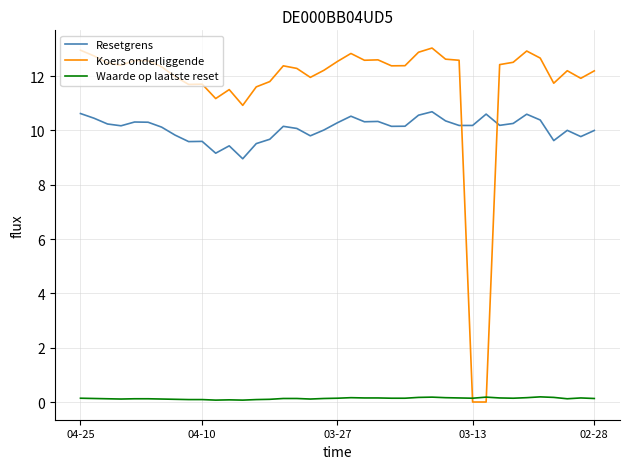

Which series has the largest total across all categories?

Koers onderliggende